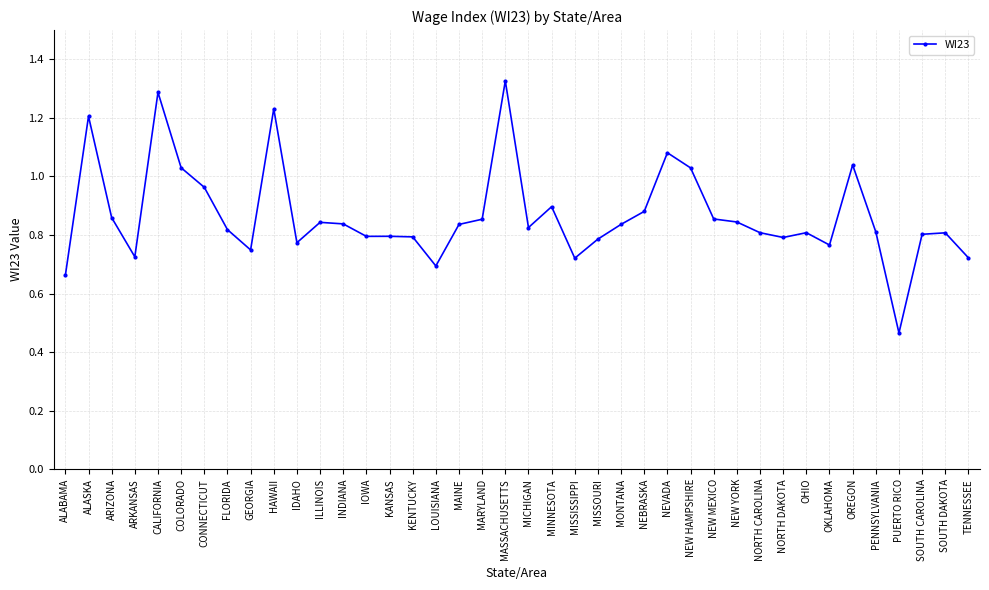

How many series are shown in this chart?

1